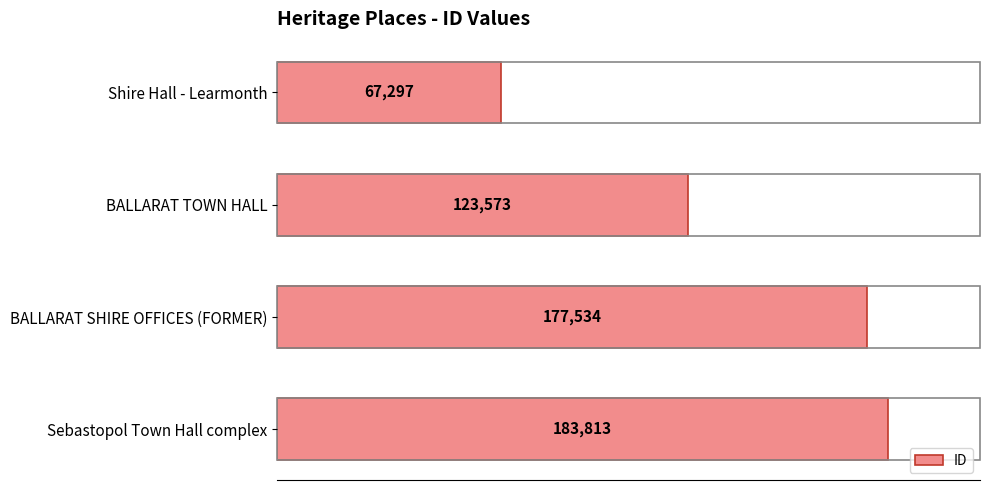

Between BALLARAT SHIRE OFFICES (FORMER) and BALLARAT TOWN HALL, which is larger?

BALLARAT SHIRE OFFICES (FORMER)